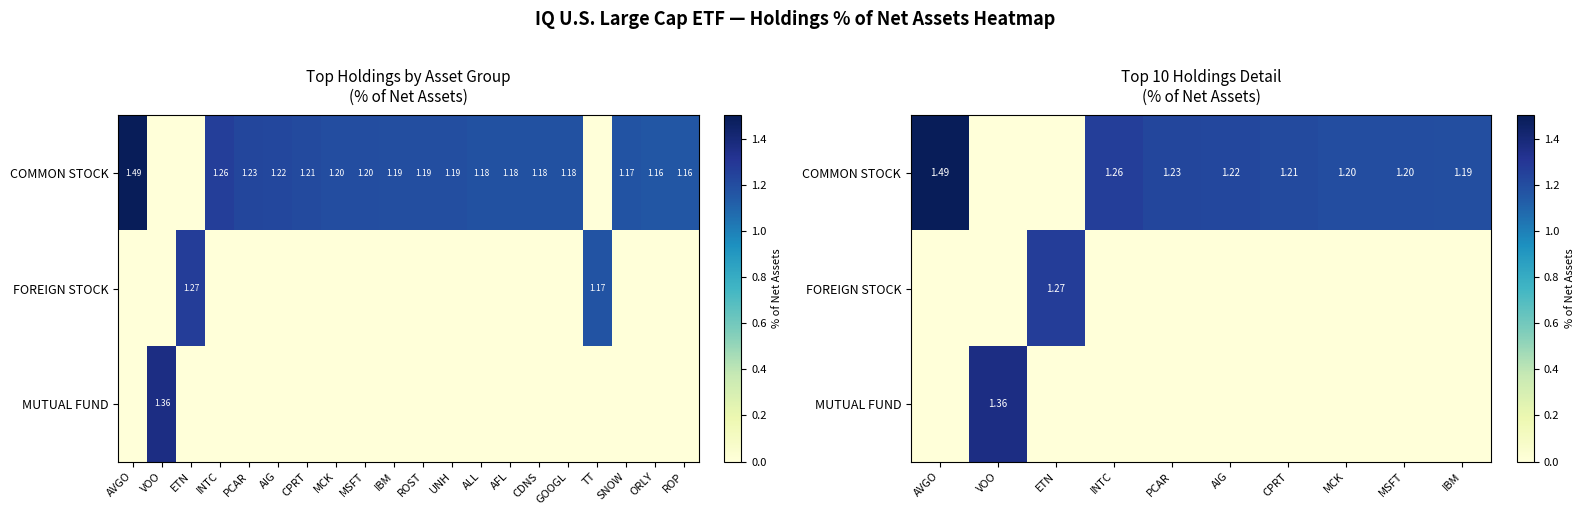

What is the spread (max minus min) of values at MCK?

1.2